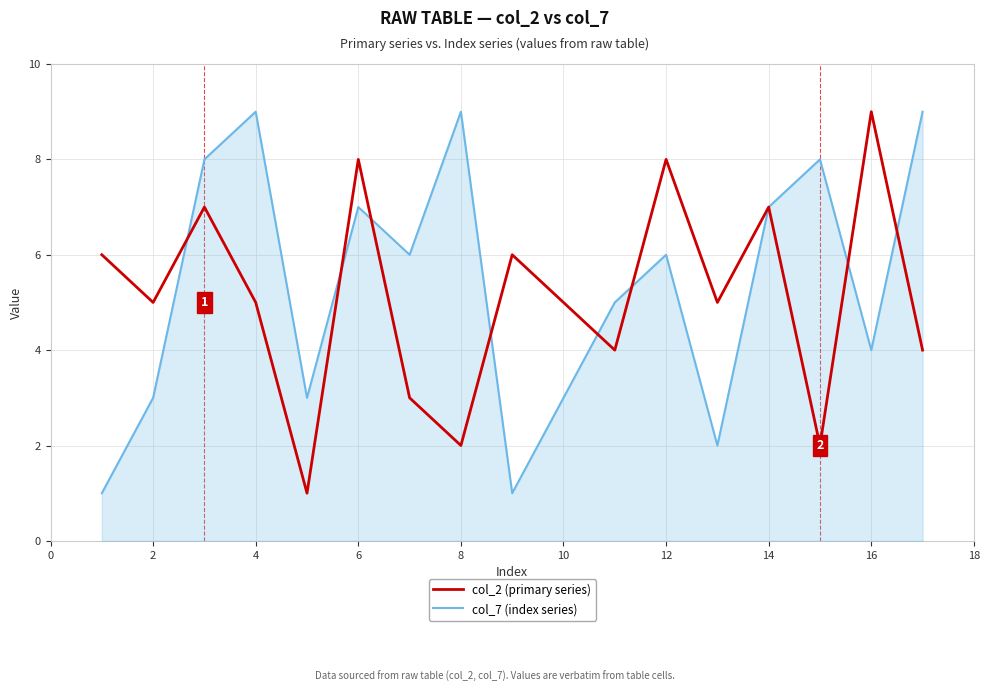

How many interior local peaks does the col_2 (primary series) series have?

6